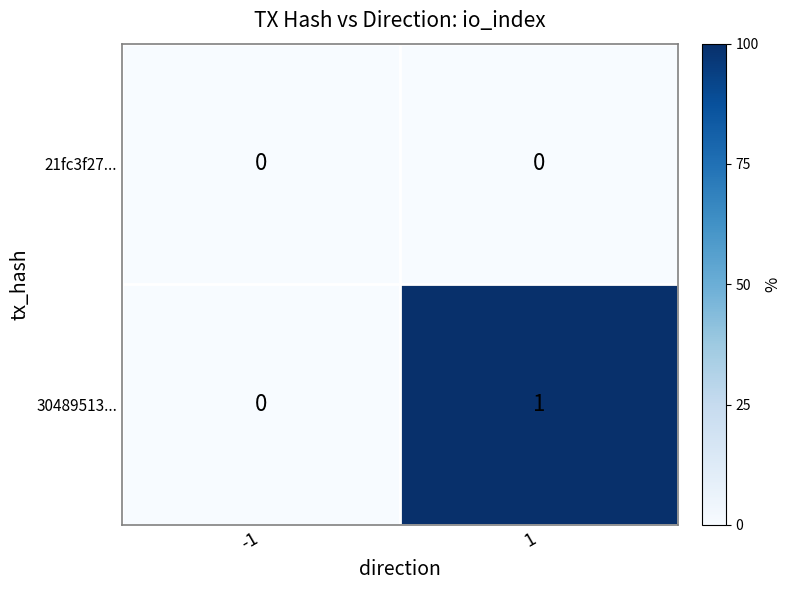

Which series has the widest spread of values?

30489513...